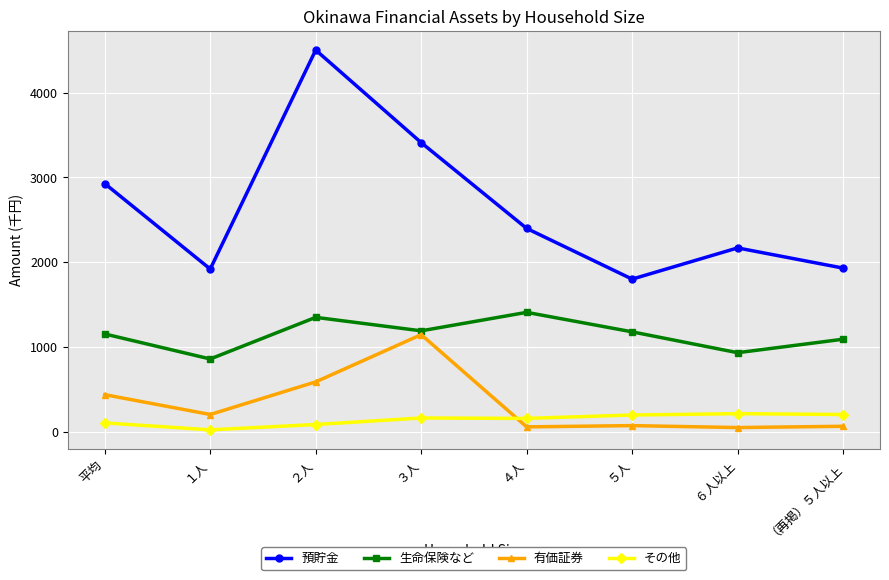

What are all the series names shown in the legend?

預貯金, 生命保険など, 有価証券, その他